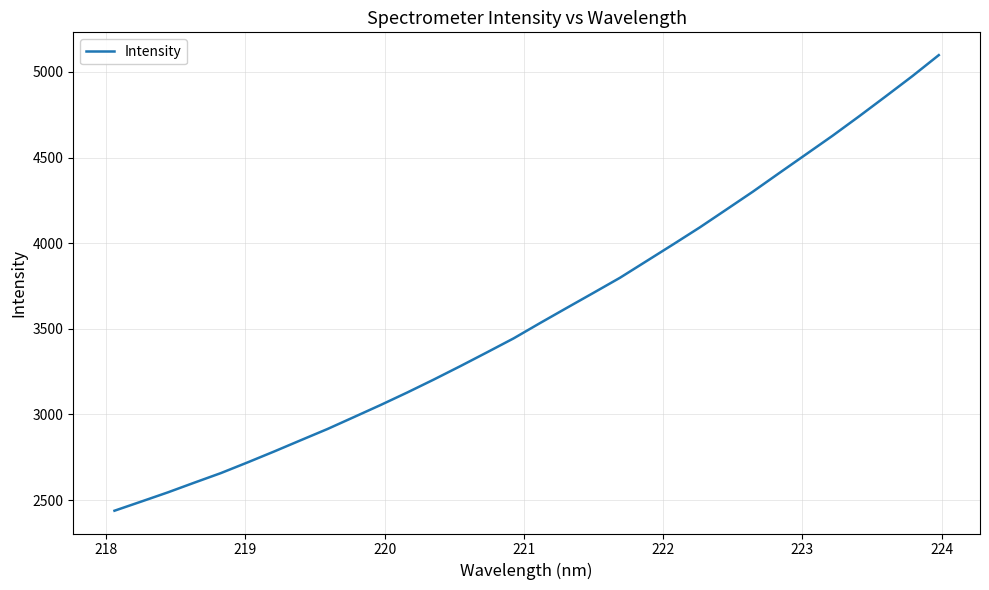

Reading right to left, extract all data points from this chart.

5098.5	4975.1	4857.4	4741.1	4627.5	4518.9	4410.3	4300.9	4196.1	4091.9	3992.9	3895.4	3798.0	3709.7	3622.1	3534.0	3444.1	3362.6	3282.1	3203.7	3127.9	3054.9	2984.5	2914.5	2849.3	2783.5	2719.6	2657.4	2601.3	2544.3	2490.6	2437.4